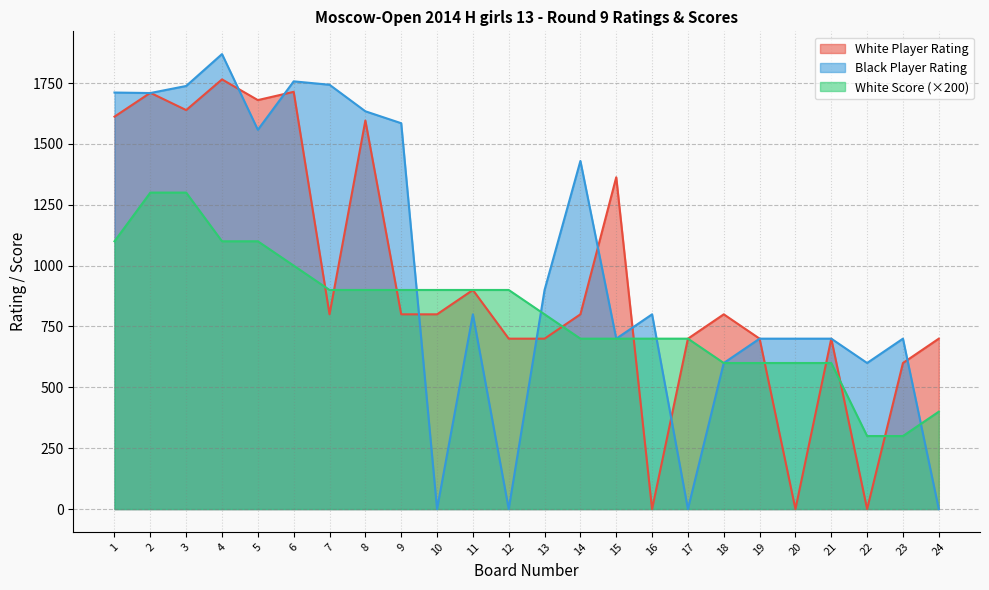

Reading left to right, what are all the values shown in this chart?

White Player Rating: 1612	1710	1639	1765	1680	1714	800	1596	800	800	900	700	700	800	1363	0	700	800	700	0	700	0	600	700
Black Player Rating: 1711	1709	1738	1869	1558	1757	1743	1634	1585	0	800	0	900	1430	700	800	0	600	700	700	700	600	700	0
White Score: 1100	1300	1300	1100	1100	1000	900	900	900	900	900	900	800	700	700	700	700	600	600	600	600	300	300	400